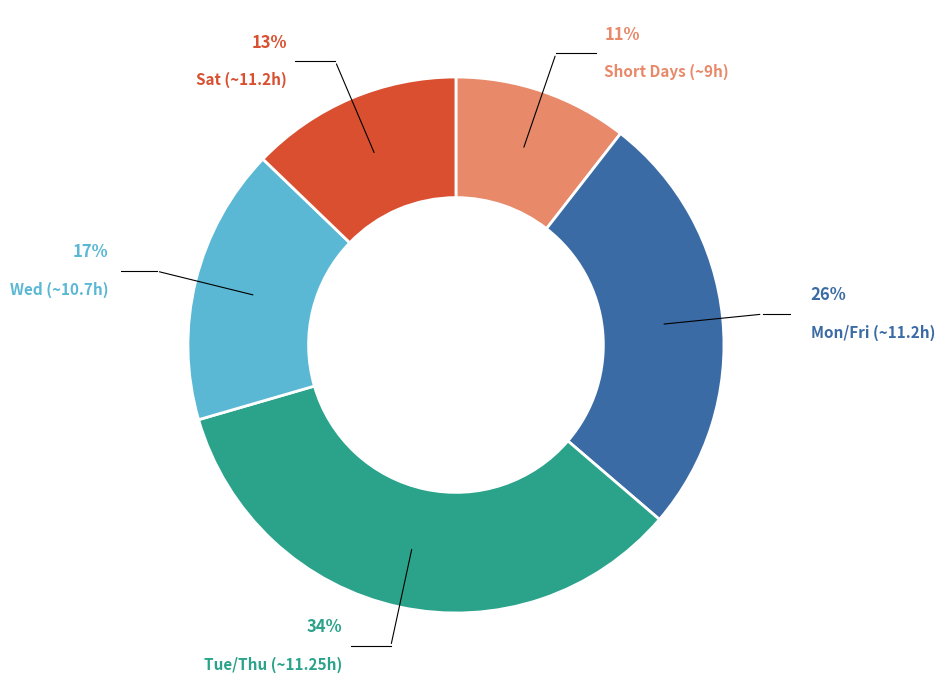

Is there a majority slice in this chart?

No